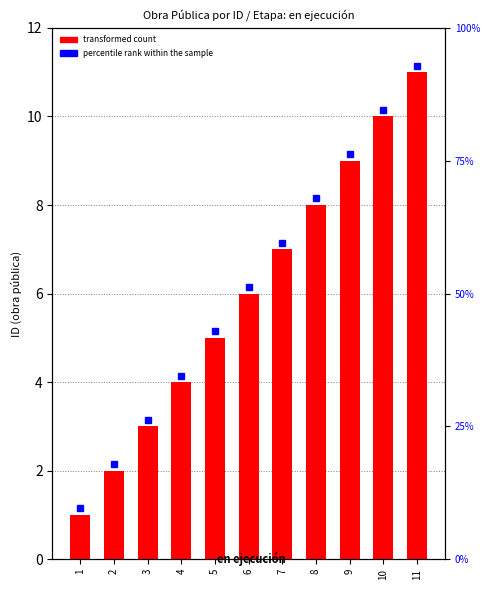

What is the sum of the values at 1 and 5?

6